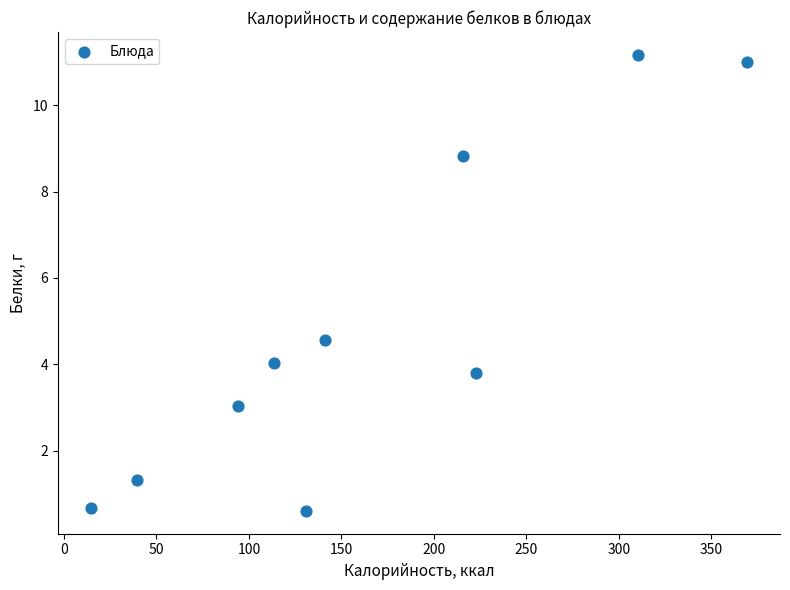

What is the range of Y values (max minus min)?

10.6